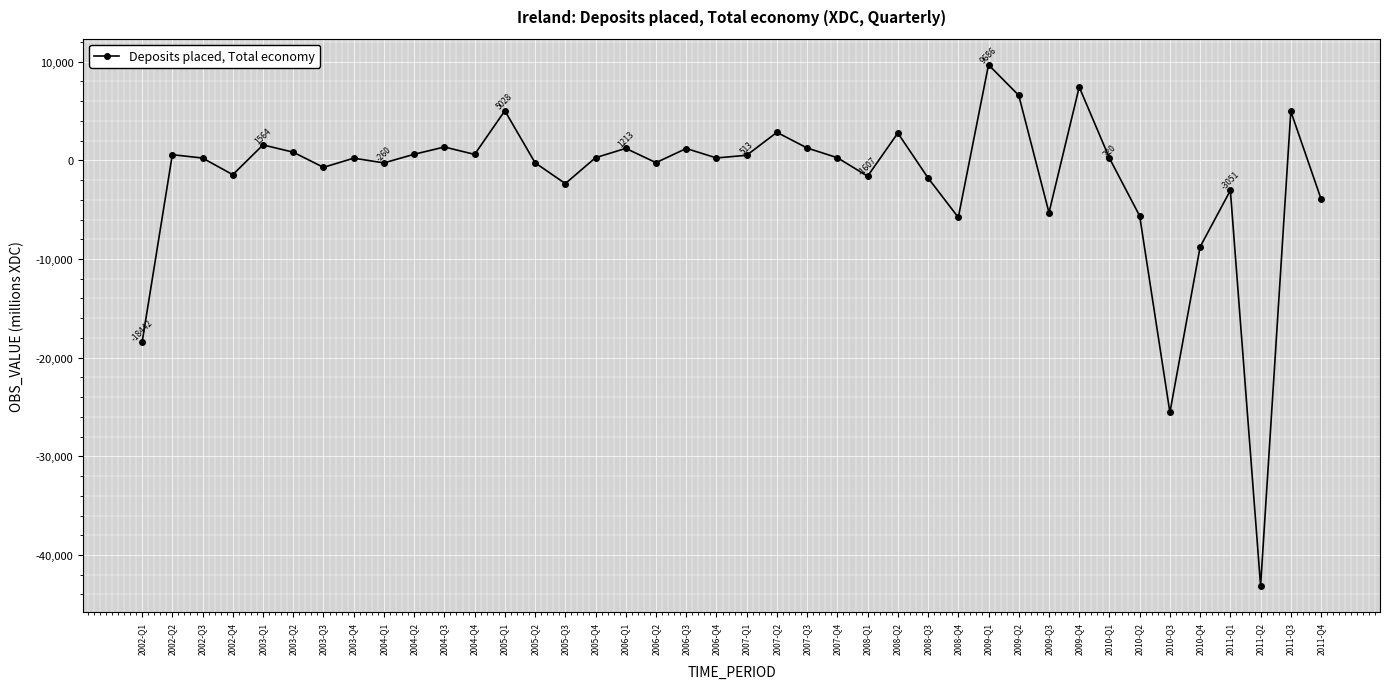

What is the sum of all values?

-77763